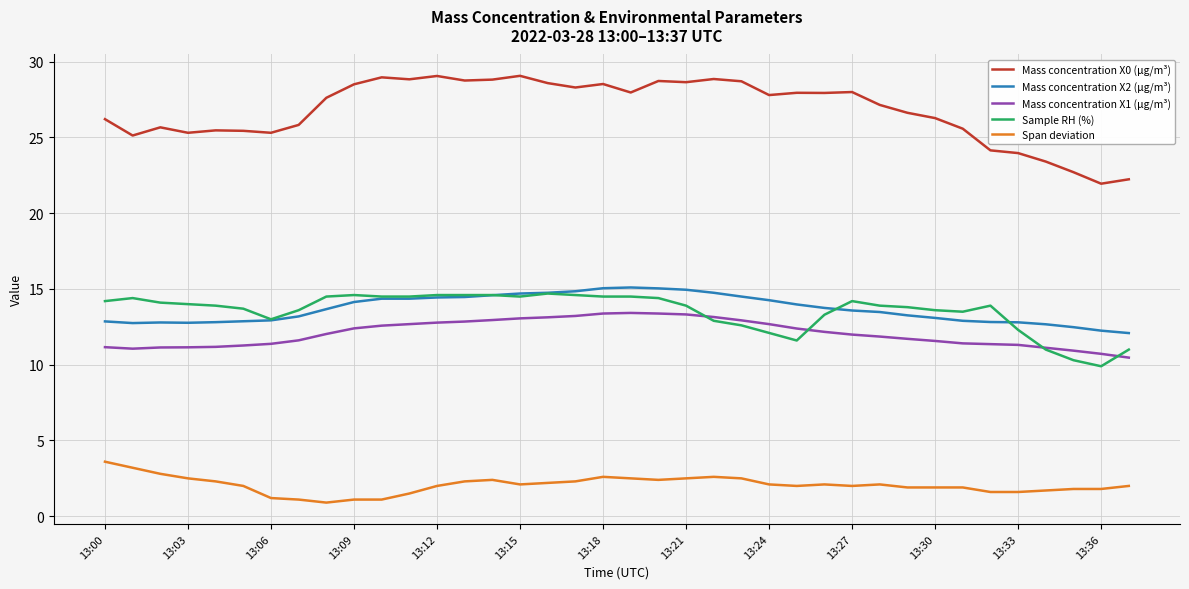

Count the number of categories in the chart.

38